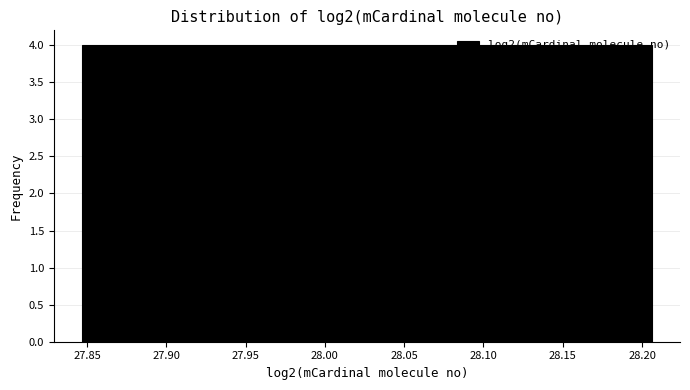

Reading left to right, transcribe this chart: for each bar, give the range it covers on the x-axis and its height. Neither the bar edges nor the heights are printed on the chart, so give them approximately, as read against the axes.

27.845 to 27.885: 4
27.885 to 27.920: 4
27.920 to 27.955: 4
27.955 to 27.990: 4
27.990 to 28.025: 4
28.025 to 28.060: 4
28.060 to 28.100: 4
28.100 to 28.135: 4
28.135 to 28.170: 4
28.170 to 28.205: 4